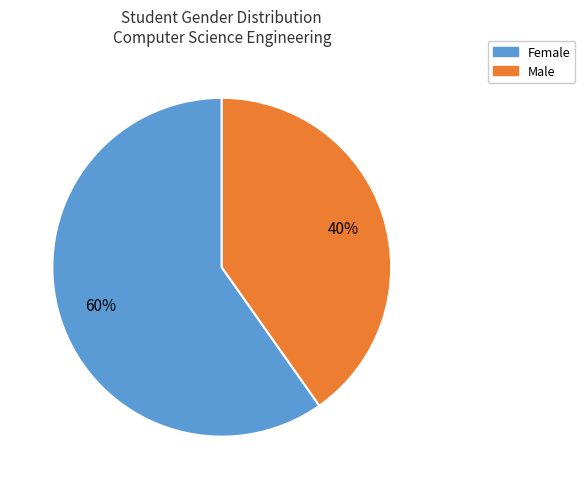

Is there any slice that represents more than half of the pie?

Yes